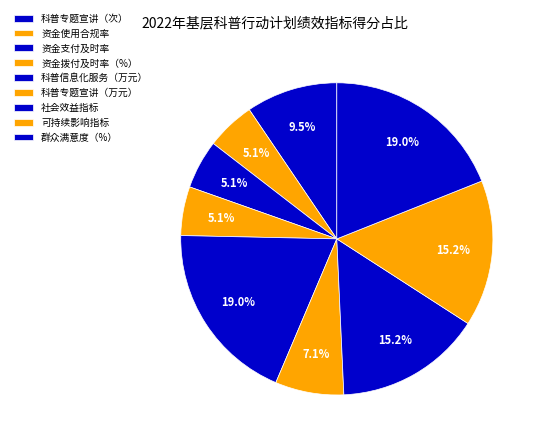

How many segments does this pie chart have?

9